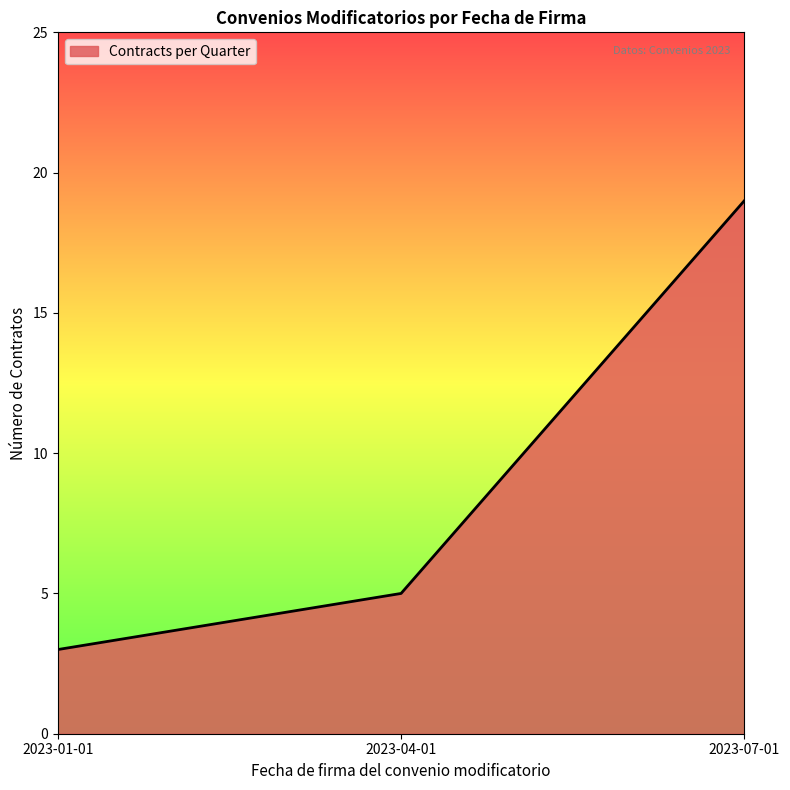

Reading left to right, transcribe all the data shown in this chart.

3	5	19